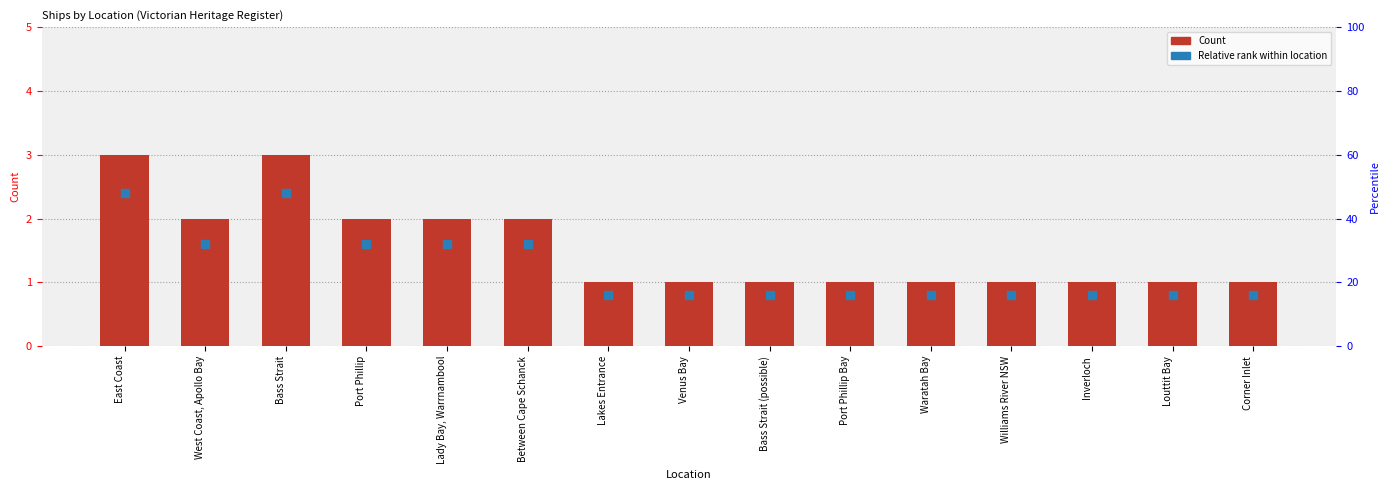

At which category is the sum across all series the highest?

East Coast